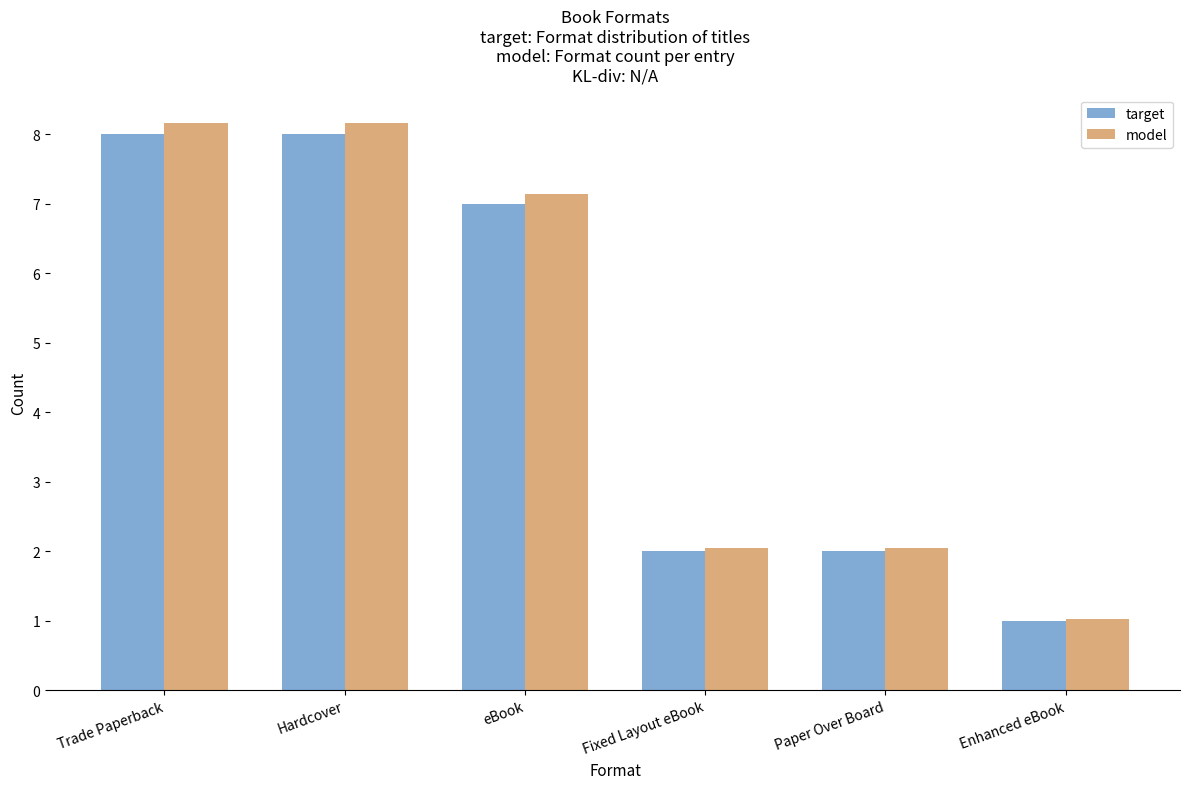

The model series shows 2.0 at Fixed Layout eBook. True or false?

True